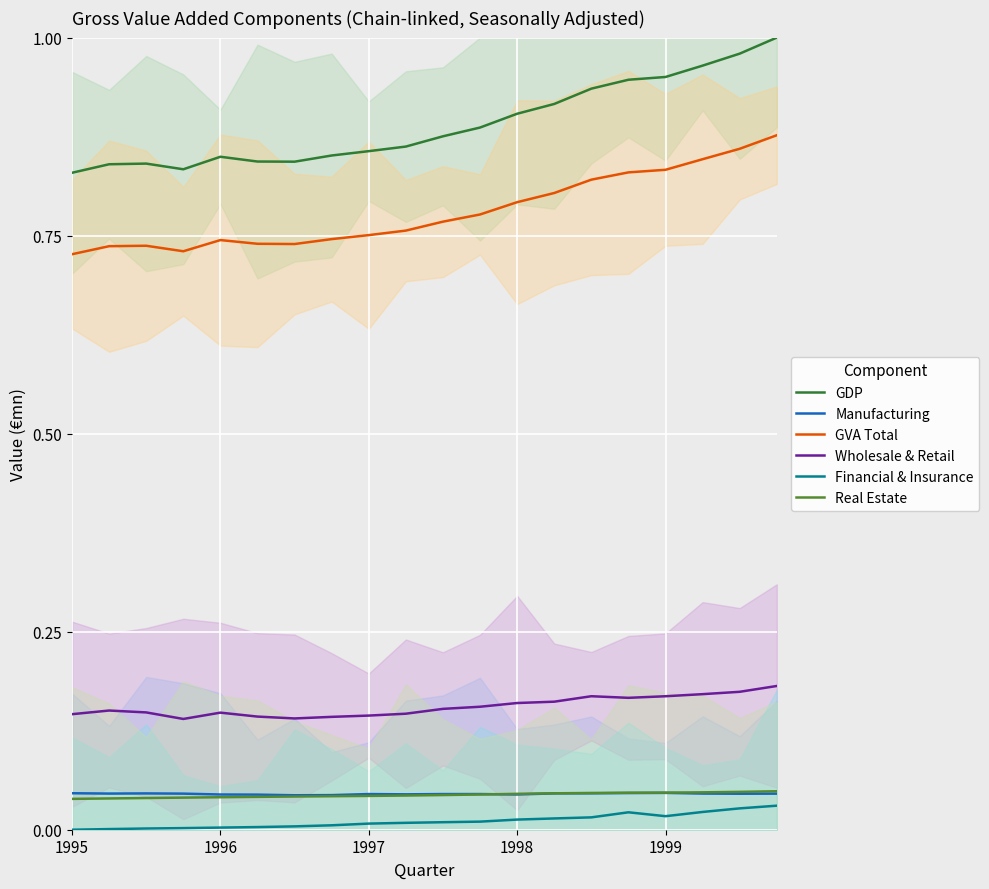

What are all the series names shown in the legend?

GDP, Manufacturing, GVA Total, Wholesale & Retail, Financial & Insurance, Real Estate